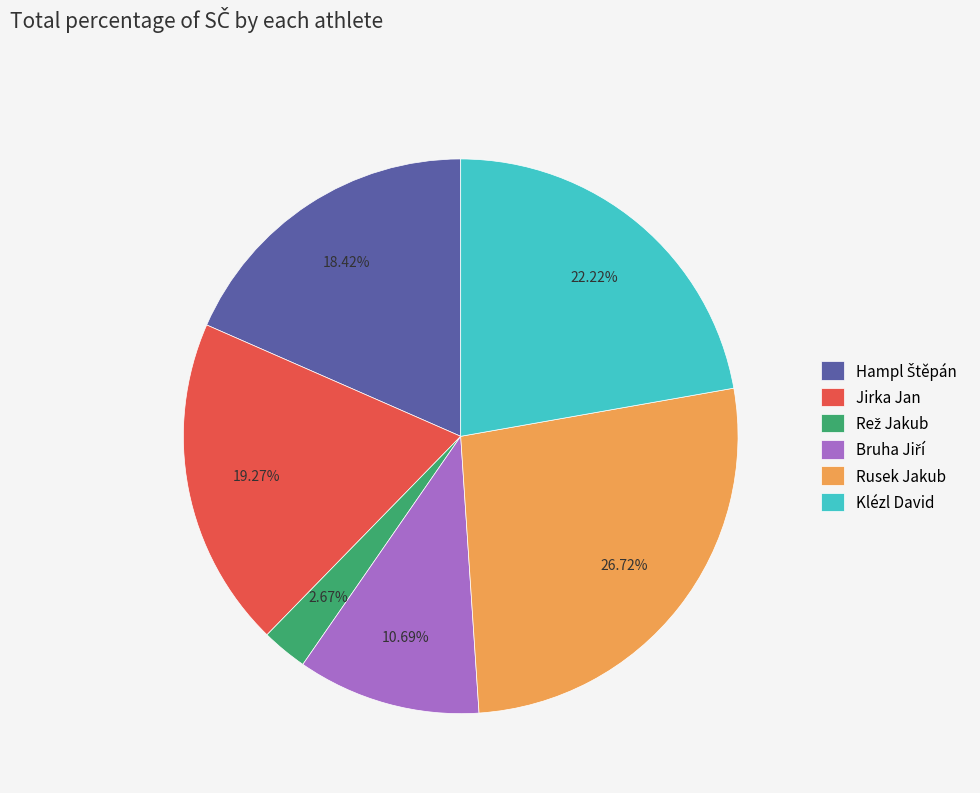

Which slice is the largest?

Rusek Jakub